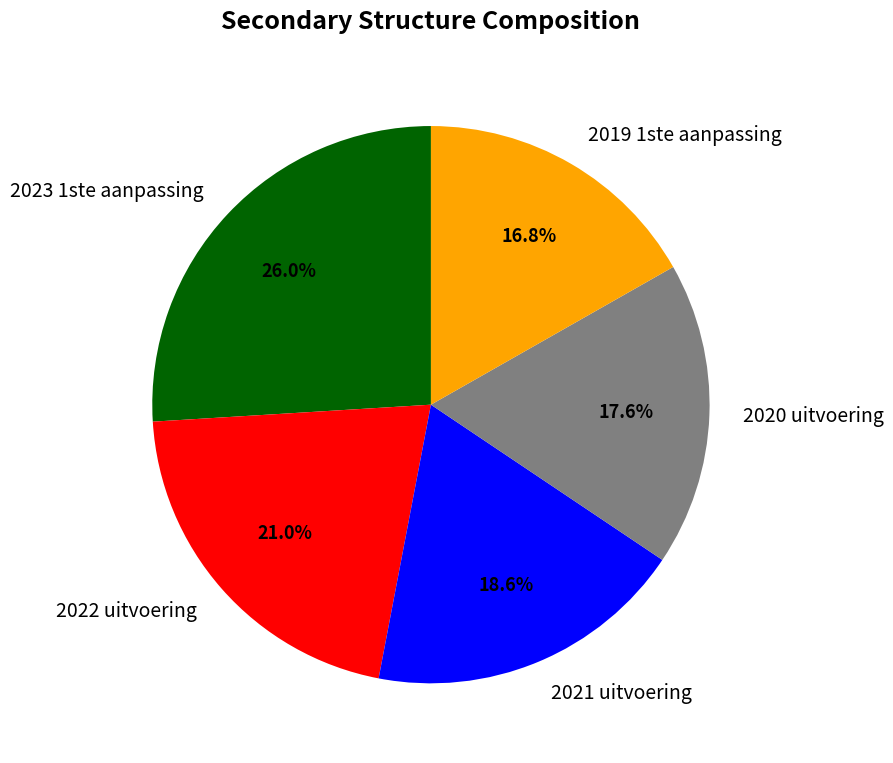

What is the total percentage of 2022 uitvoering and 2021 uitvoering?

39.6%